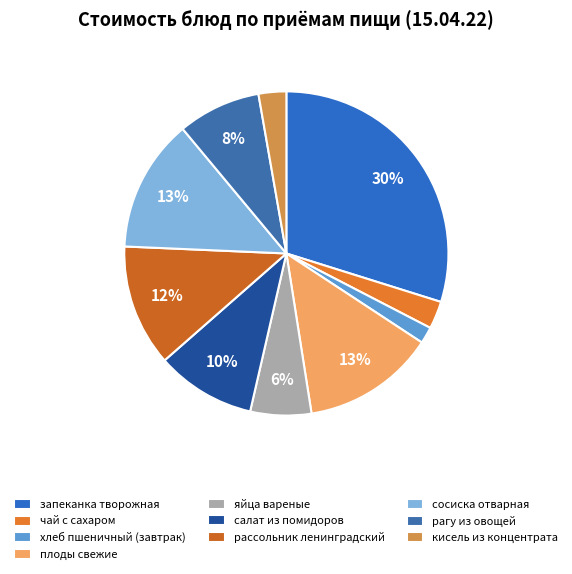

What percentage is the яйца вареные slice, to the nearest percent?

6%